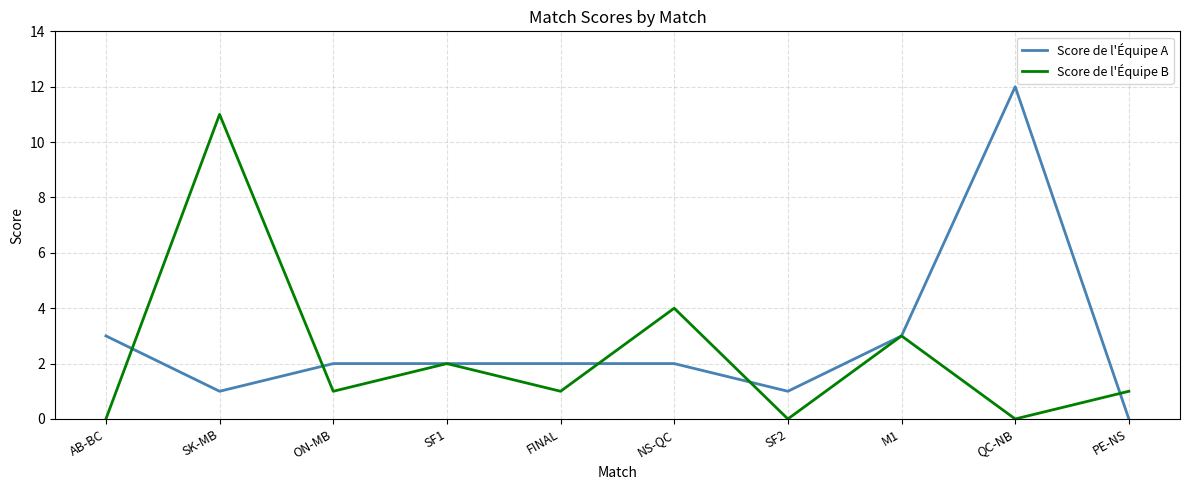

Does the chart have visible grid lines?

Yes